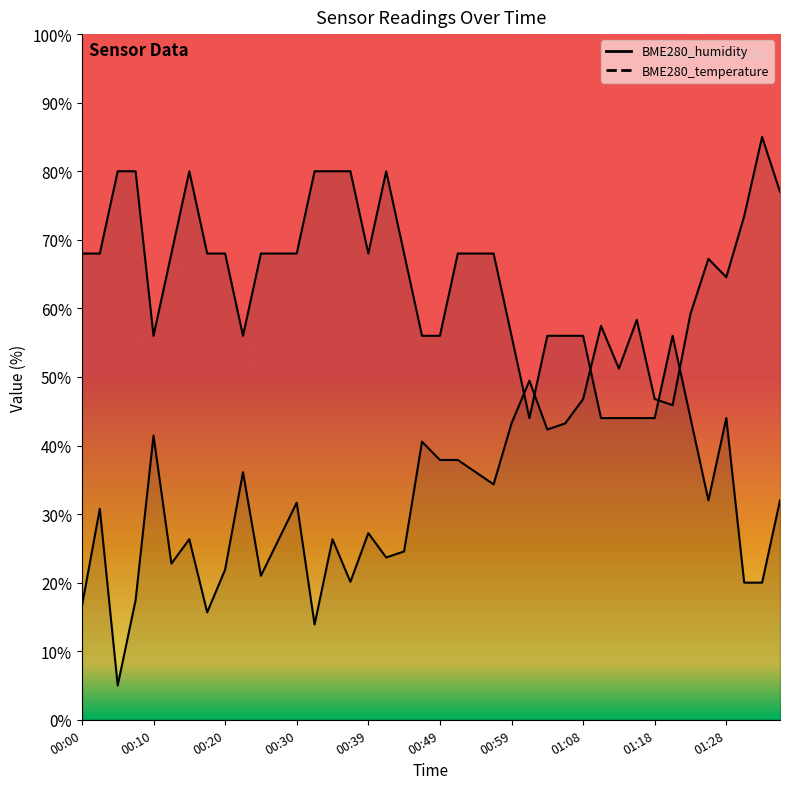

The BME280_temperature series shows 105.2 at 01:28. True or false?

False